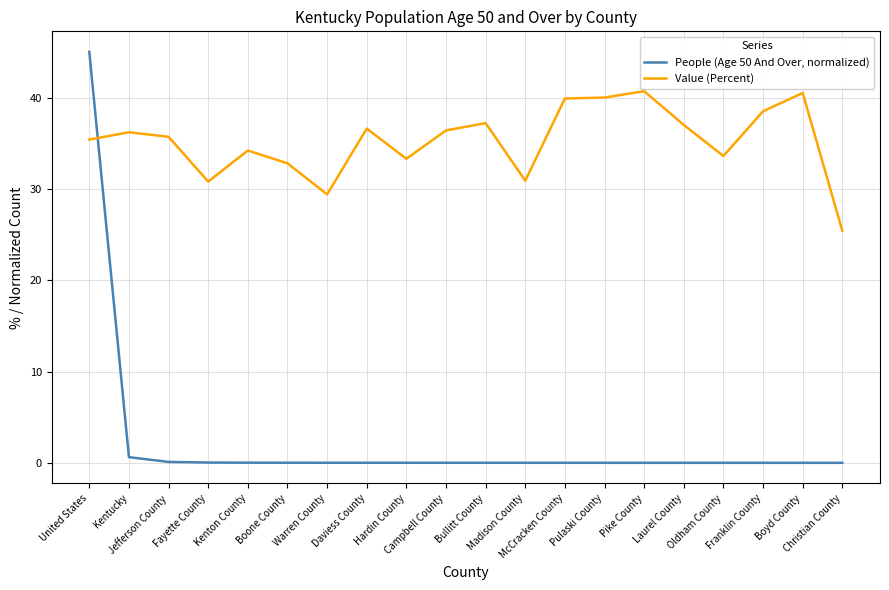

What is the difference between the maximum and minimum values in the Value (Percent) series?

15.3